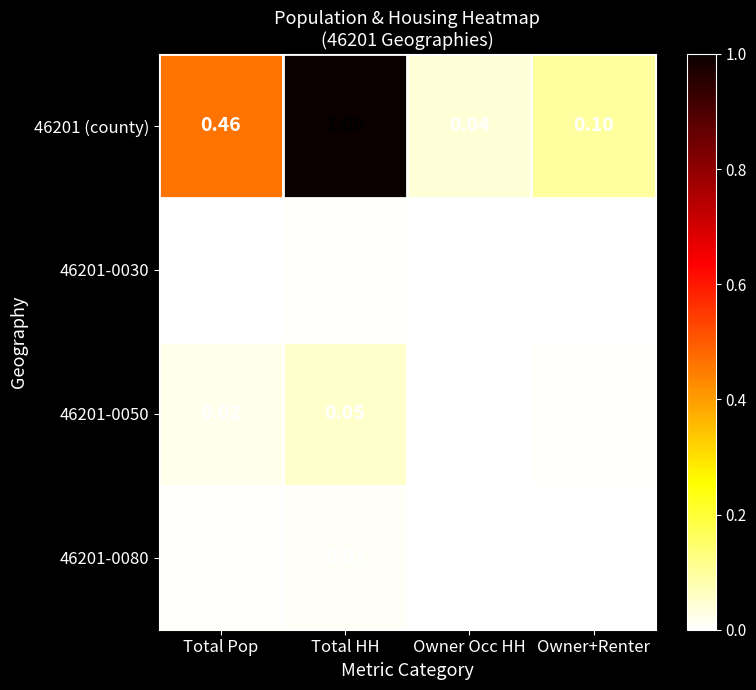

At which category is the sum across all series the highest?

Total HH